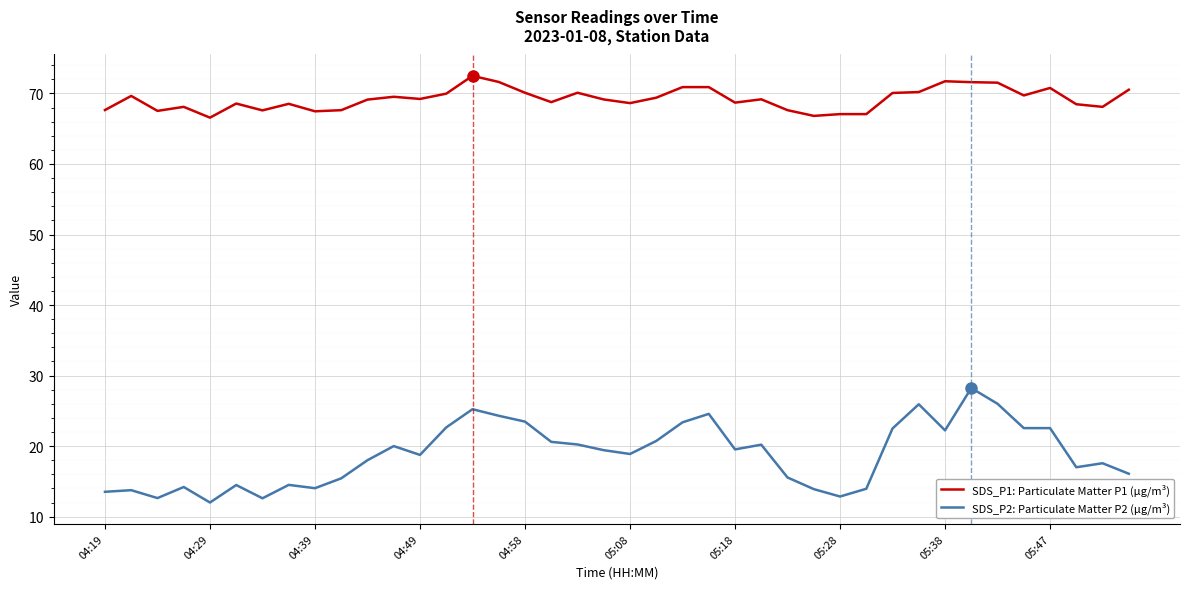

Which series has the widest spread of values?

SDS_P2: Particulate Matter P2 (µg/m³)